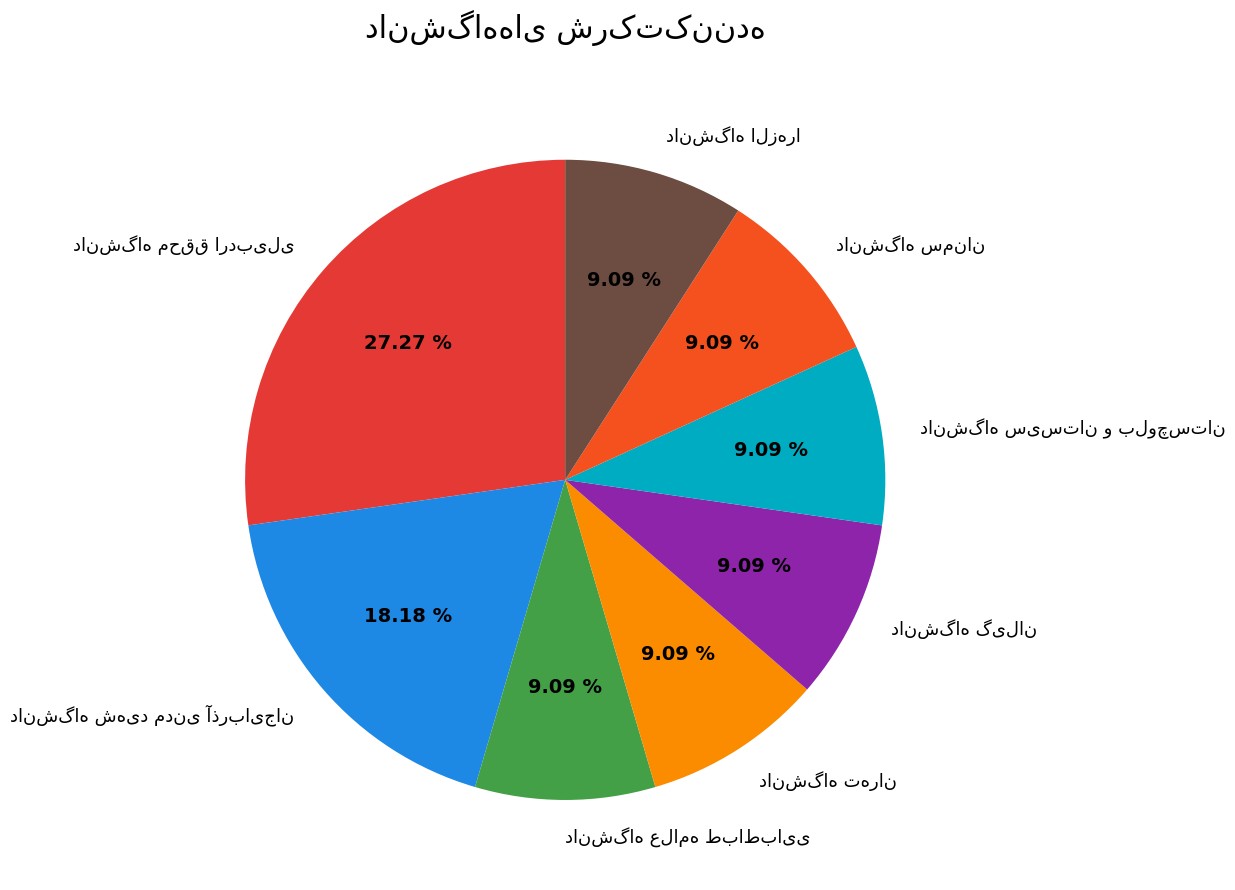

Is there a majority slice in this chart?

No